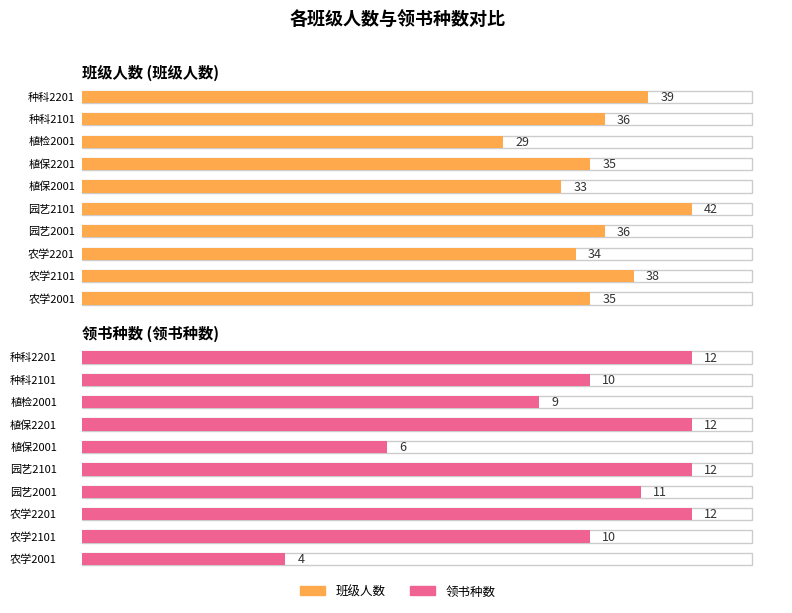

At which label is 领书种数 closest to 8?

植检2001